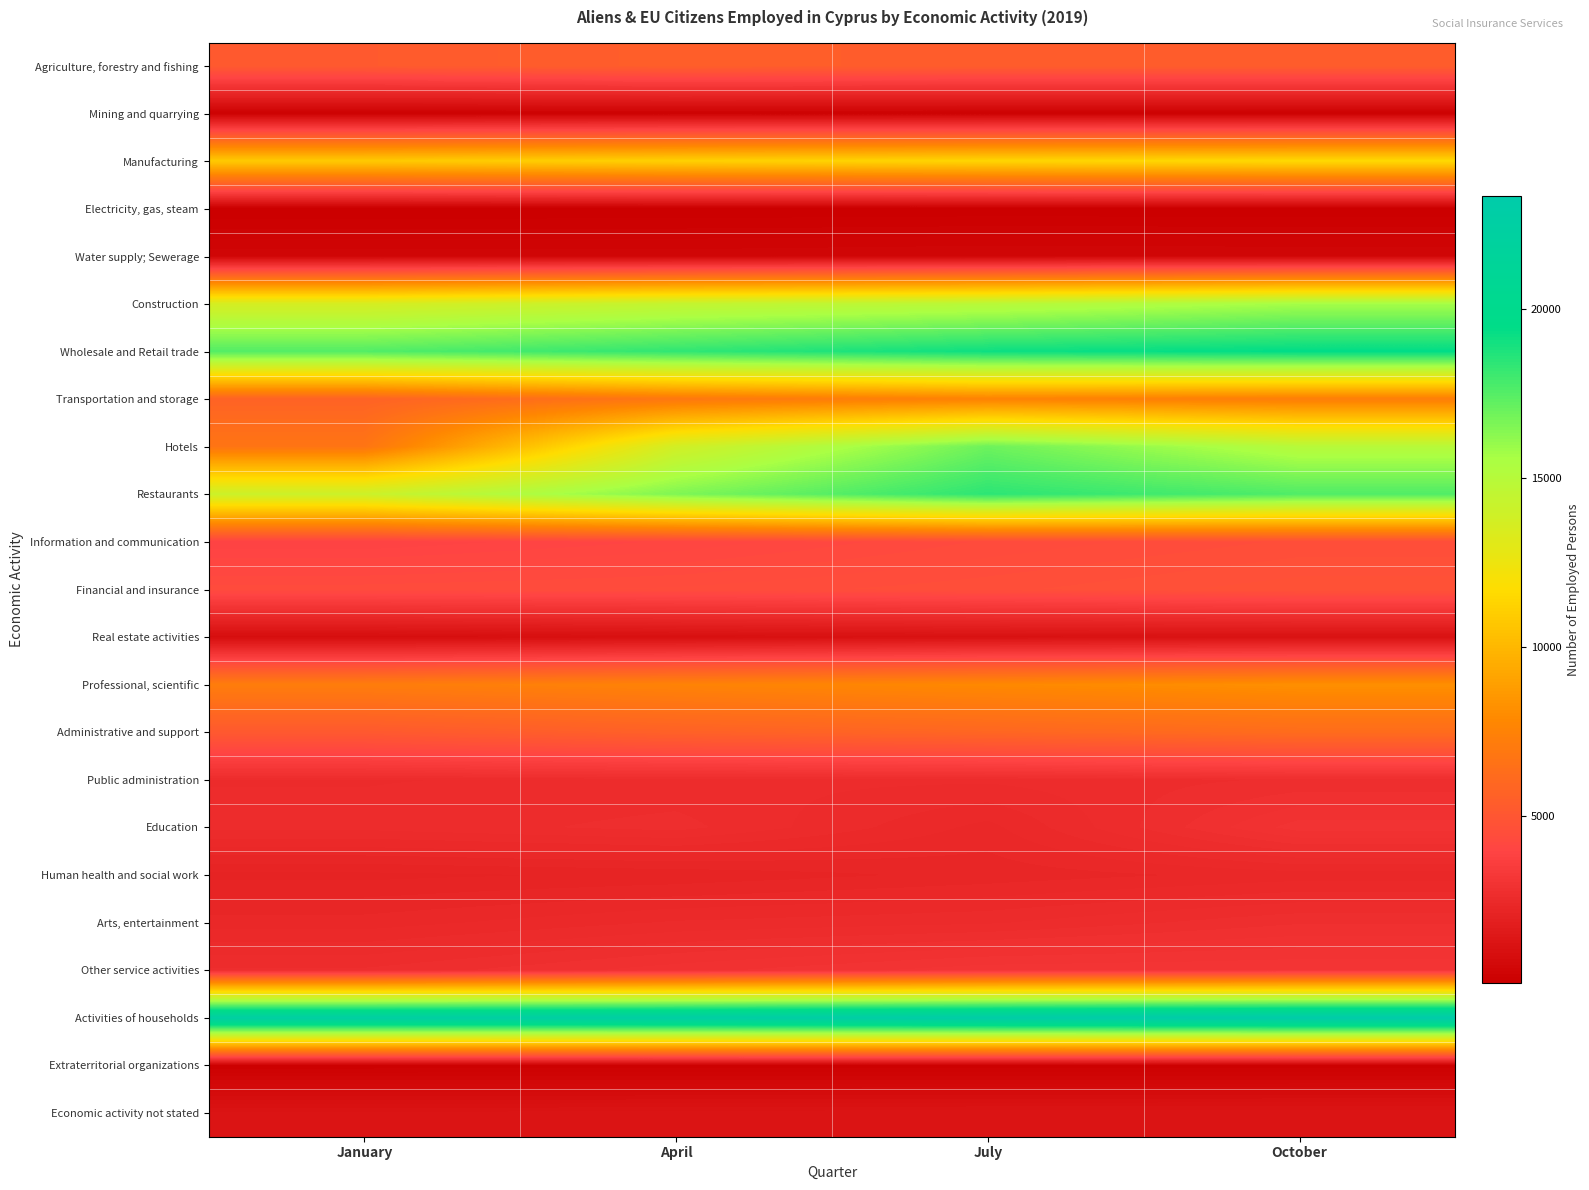

What is the spread (max minus min) of values at April?

22622